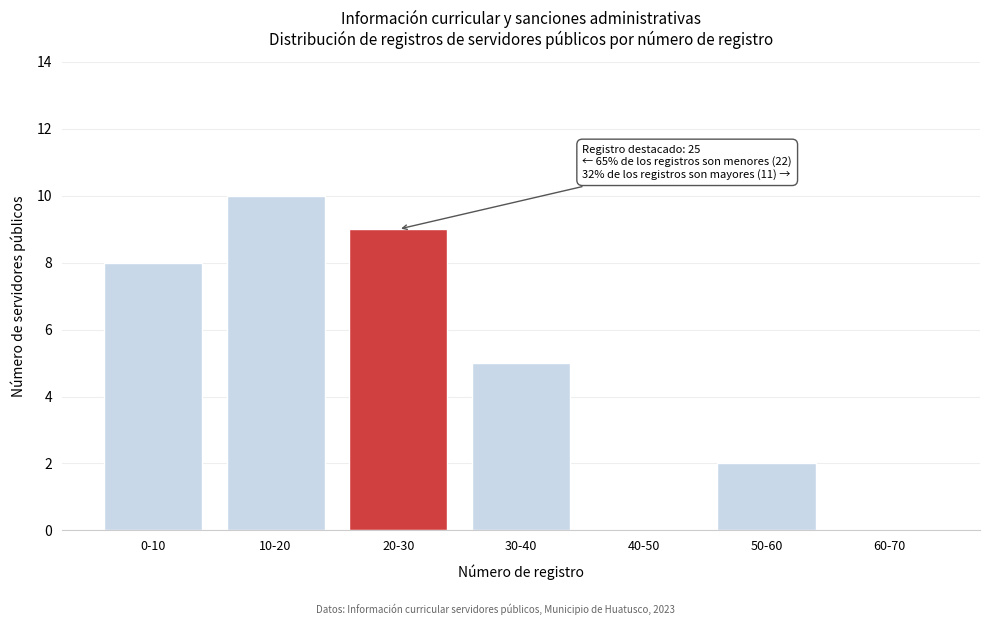

Reading left to right, list all the values displayed in this chart.

0-10=8	10-20=10	20-30=9	30-40=5	40-50=0	50-60=2	60-70=0